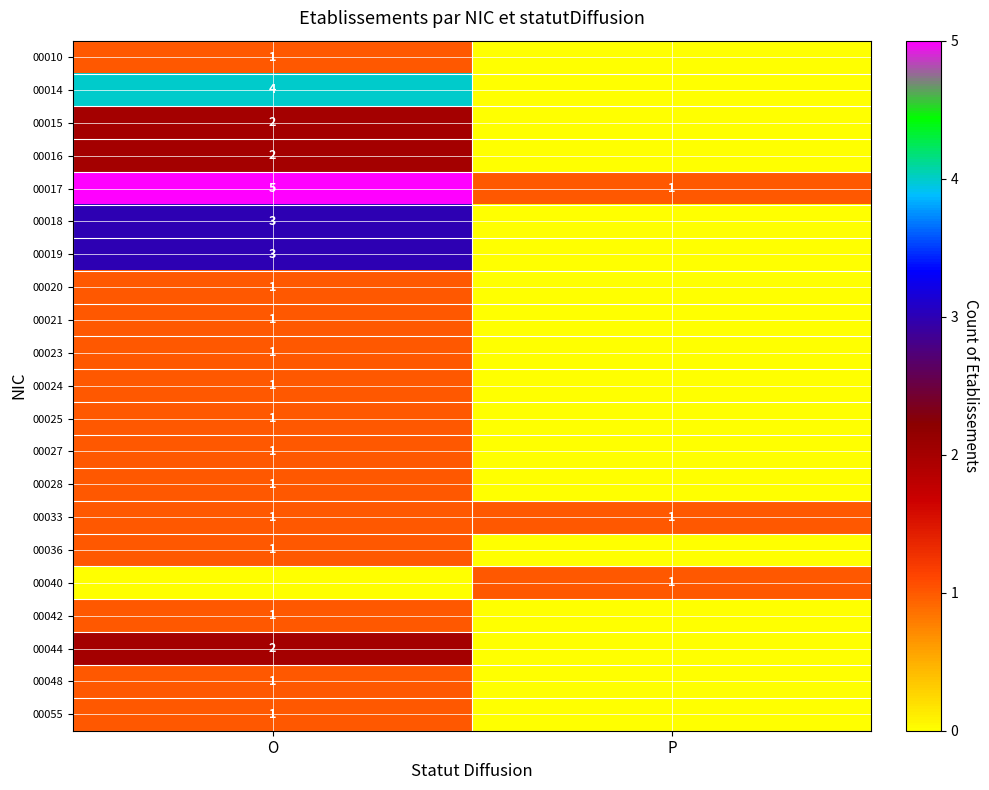

At which category is the sum across all series the highest?

O